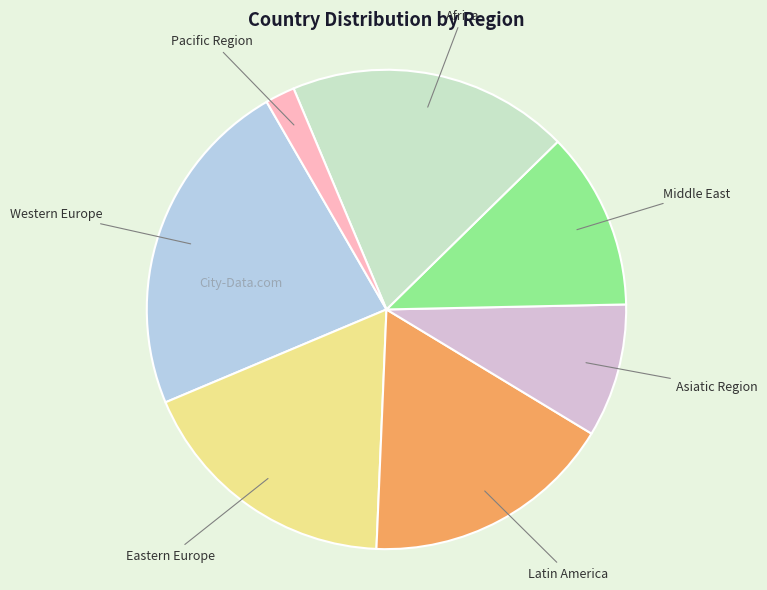

The Eastern Europe slice represents 27% of the pie. True or false?

False